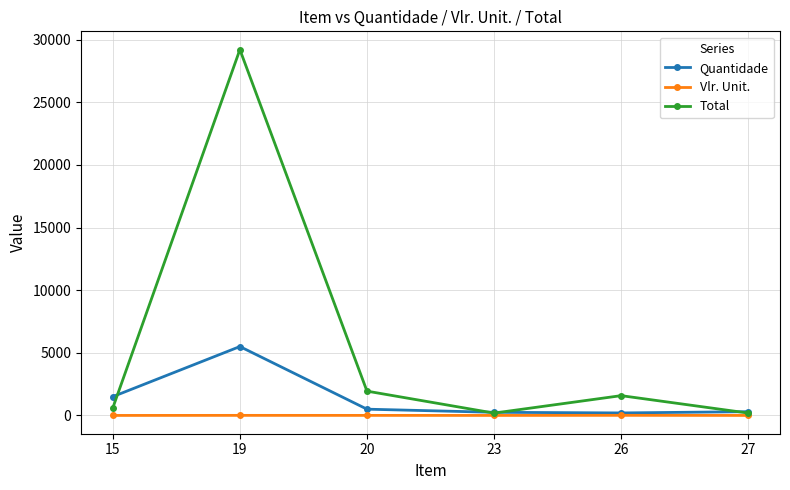

Rank the series by their average value, from highest to lowest.

Total, Quantidade, Vlr. Unit.